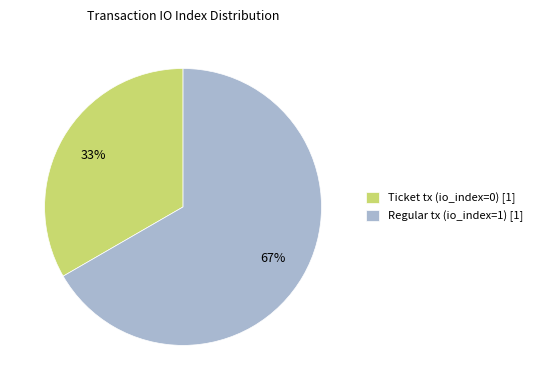

Combined, do Regular tx (io_index=1) [1] and Ticket tx (io_index=0) [1] account for over 50%?

Yes